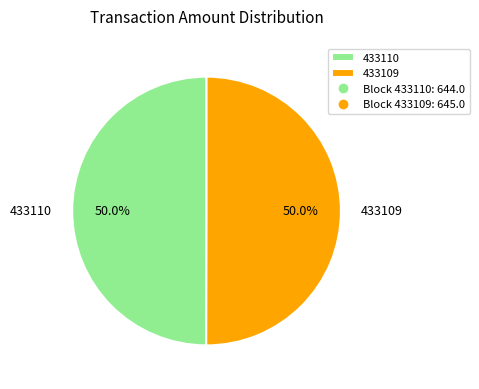

Combined, what portion of the pie is 433109 and 433110?

100.0%